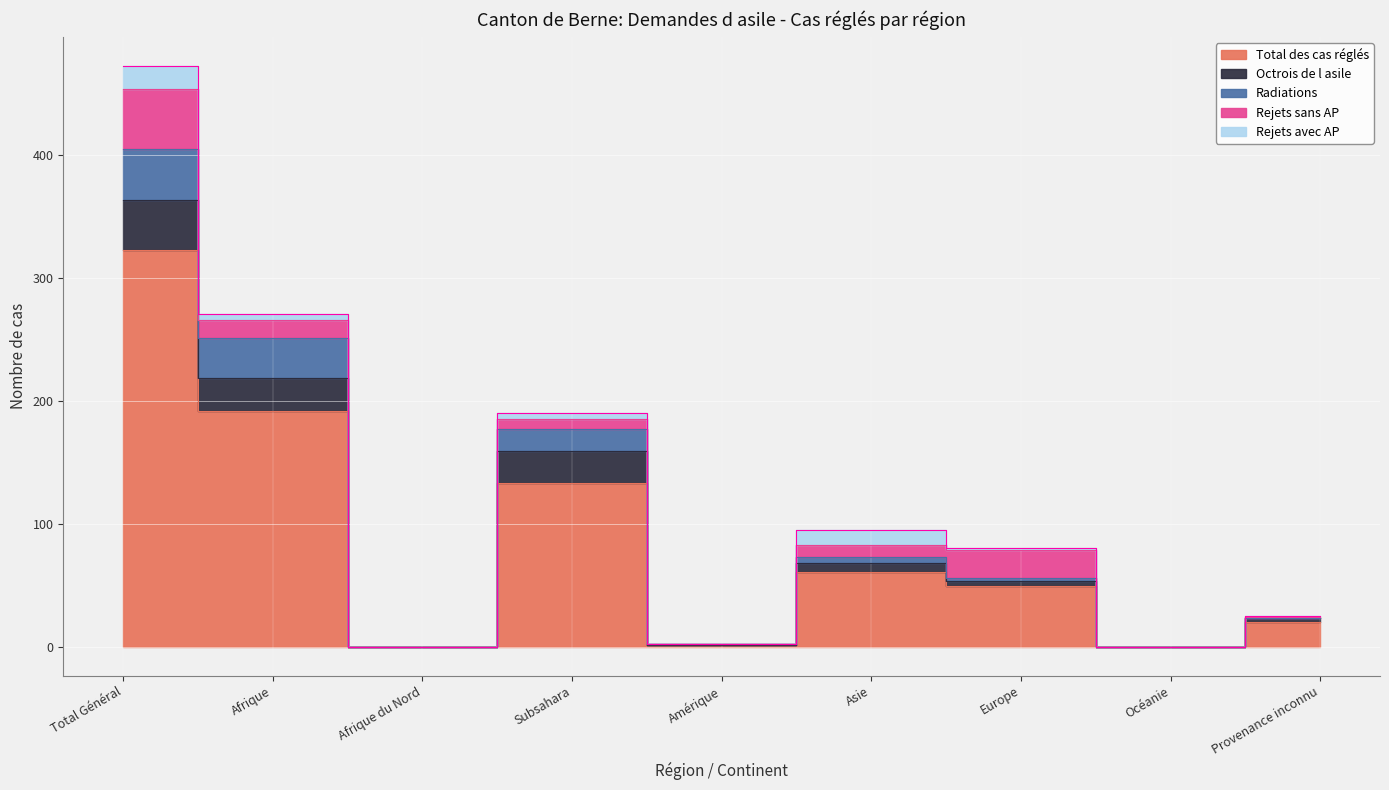

Read the Total des cas réglés value at Asie.

61